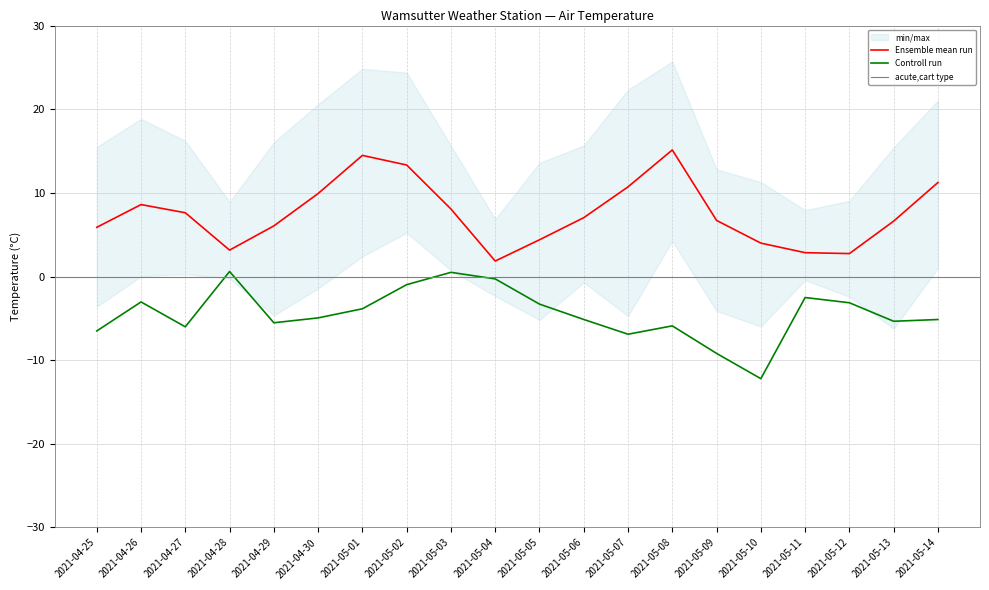

The Controll run series shows -6.9 at 2021-05-07. True or false?

True